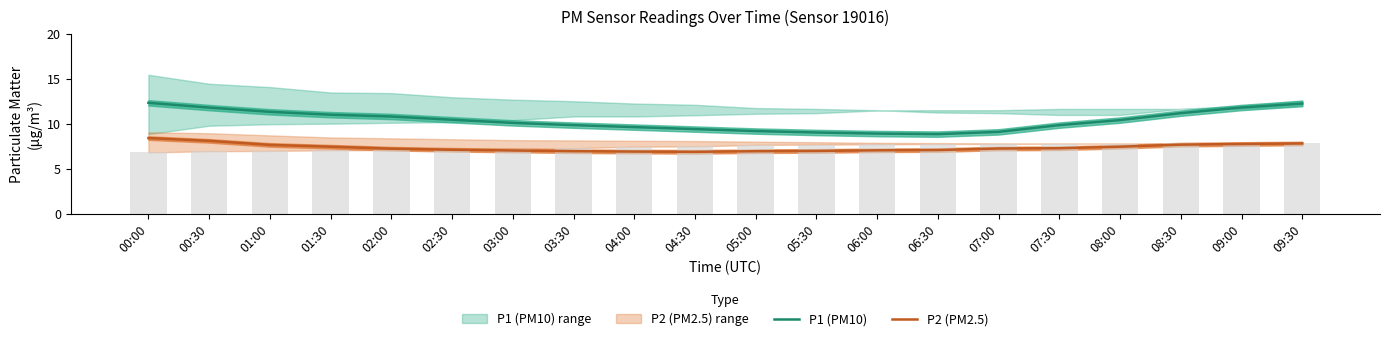

Which category has the highest value in the P2 (PM2.5) series?

00:00